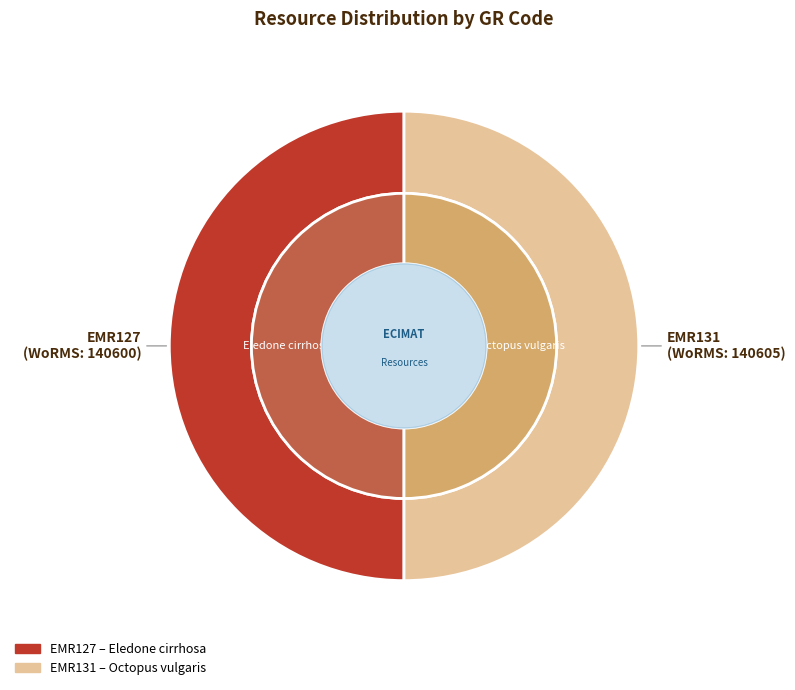

What is the total percentage of EMR131 and EMR127?

100.0%